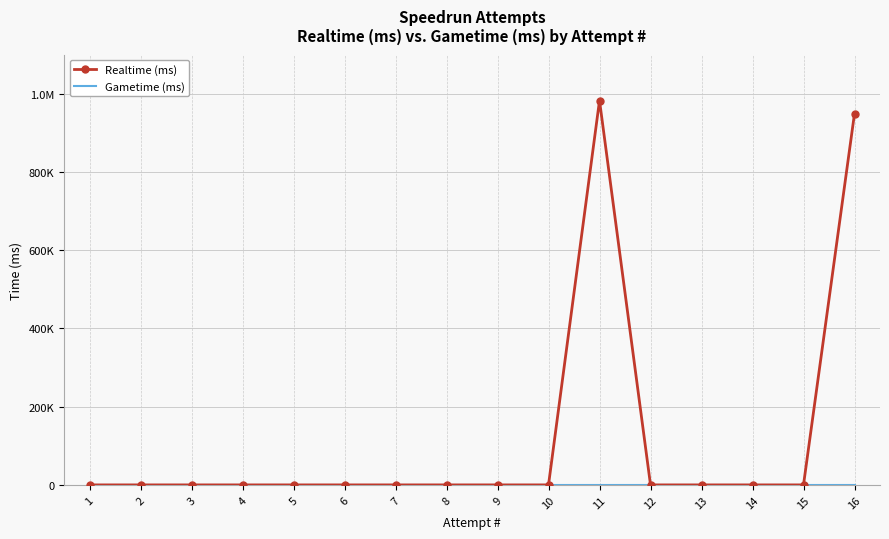

True or false: Realtime (ms) and Gametime (ms) cross at least once.

False